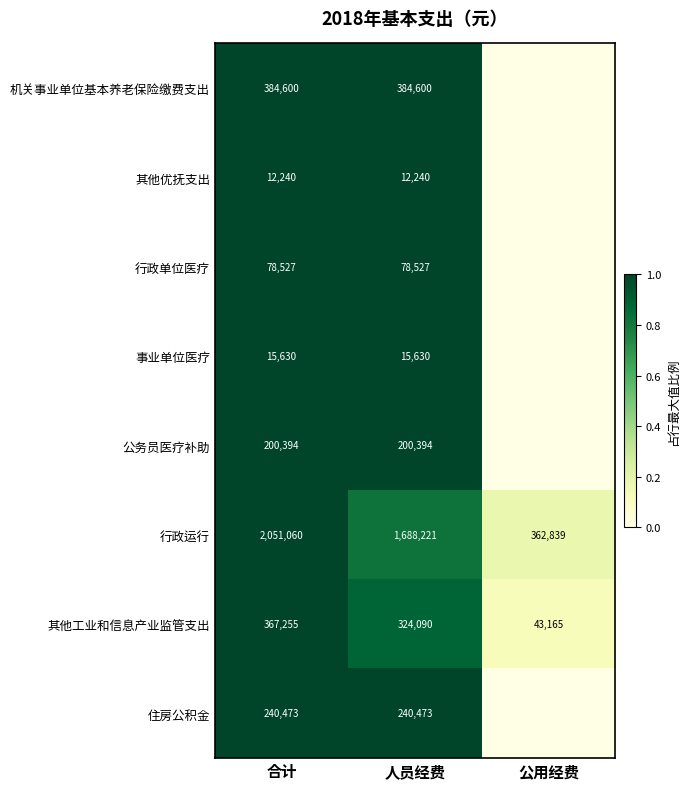

What is the sum of the 行政运行 values at 合计 and 公用经费?

2413899